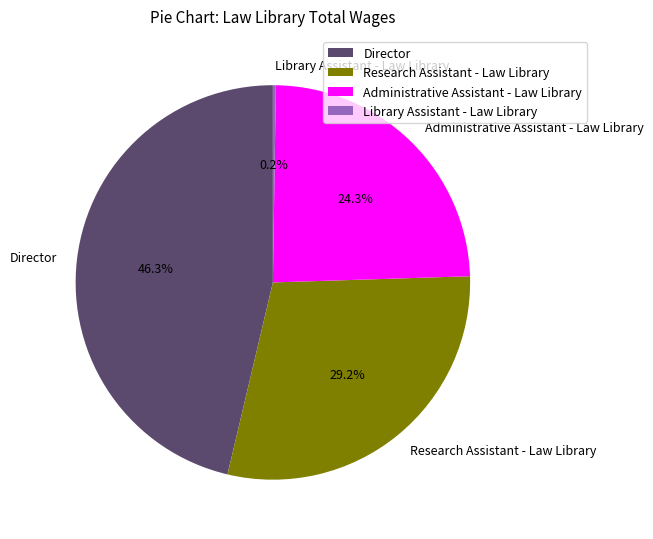

Is it true that Director is 61% of the pie?

False